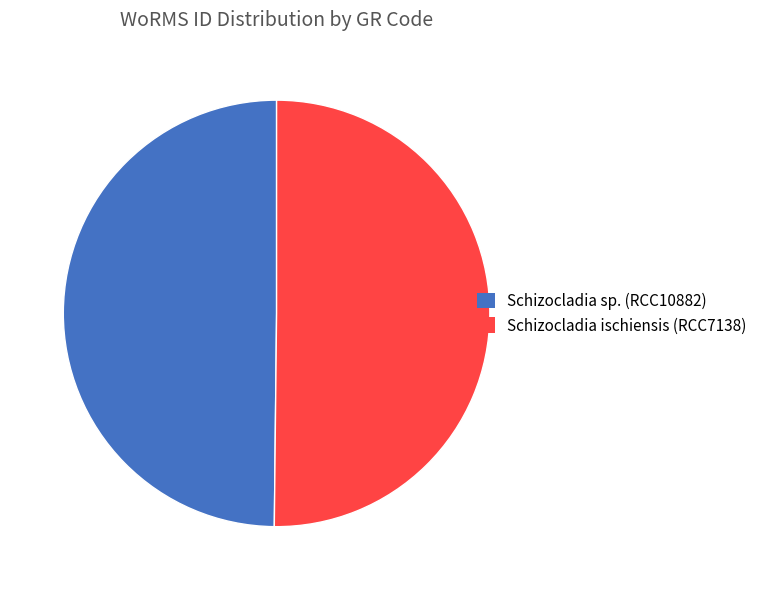

Combined, do Schizocladia sp. (RCC10882) and Schizocladia ischiensis (RCC7138) account for over 50%?

Yes